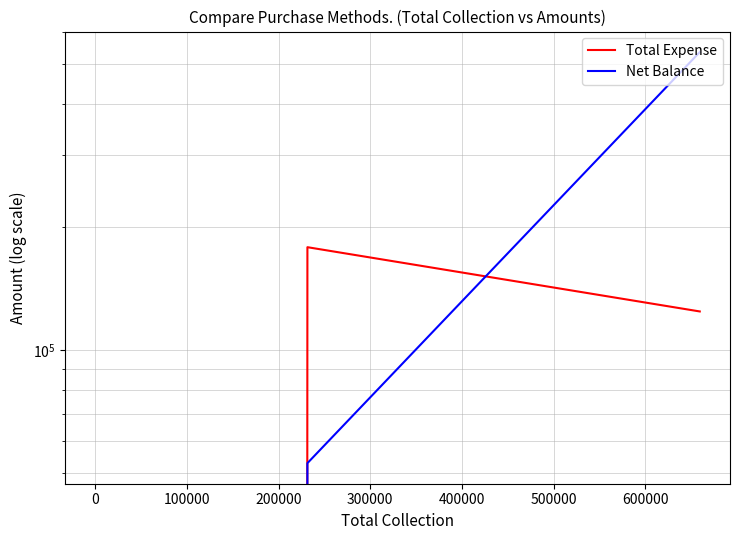

The value of Total Expense at 0 is 0. True or false?

True